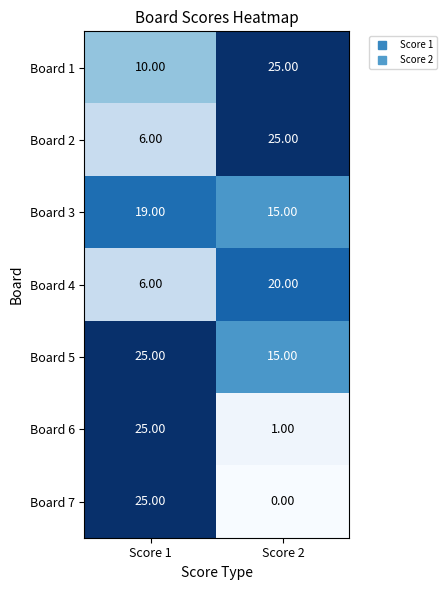

Which series has the widest spread of values?

Board 7